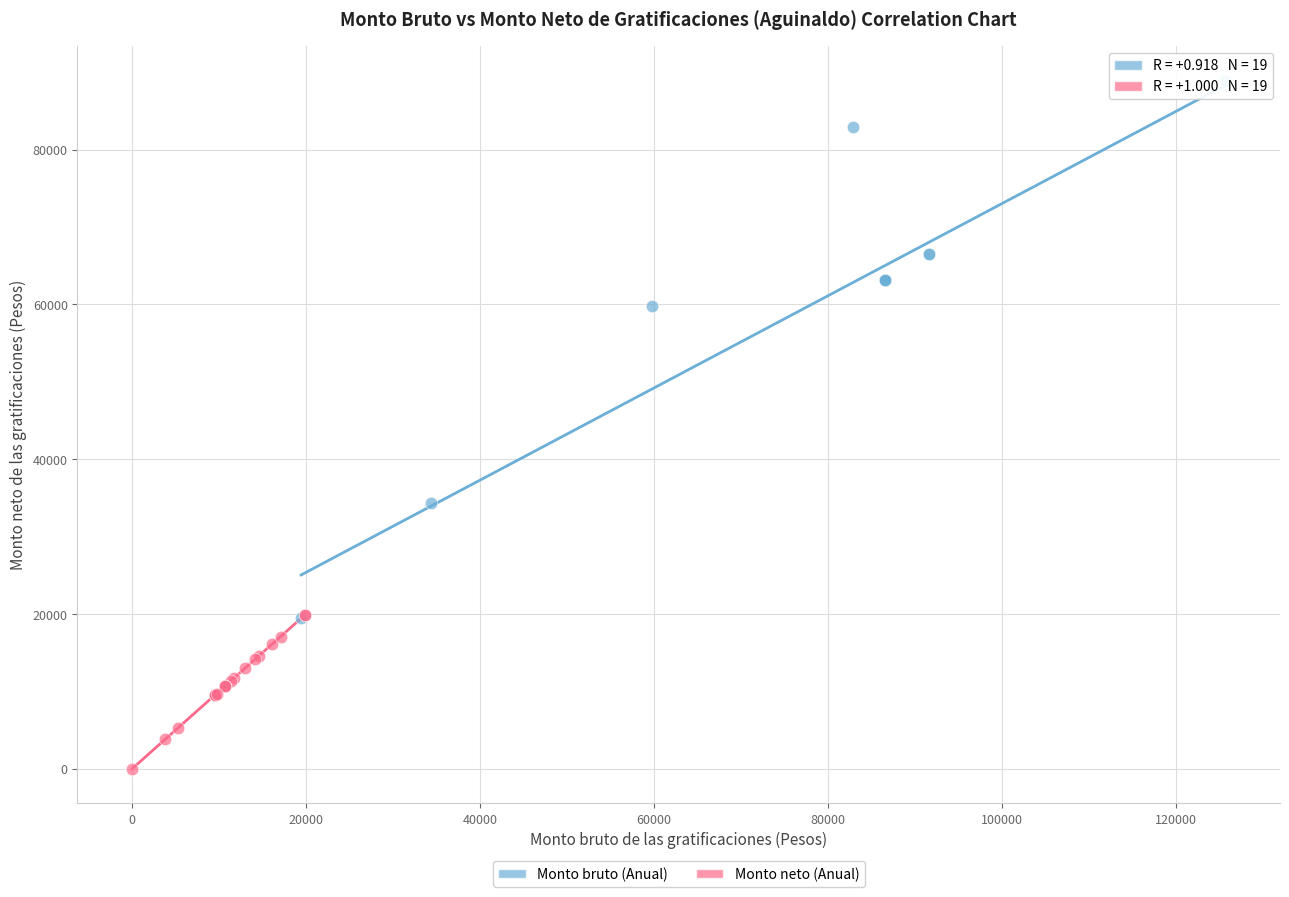

Which series contains the highest Y value?

Monto bruto (Anual)